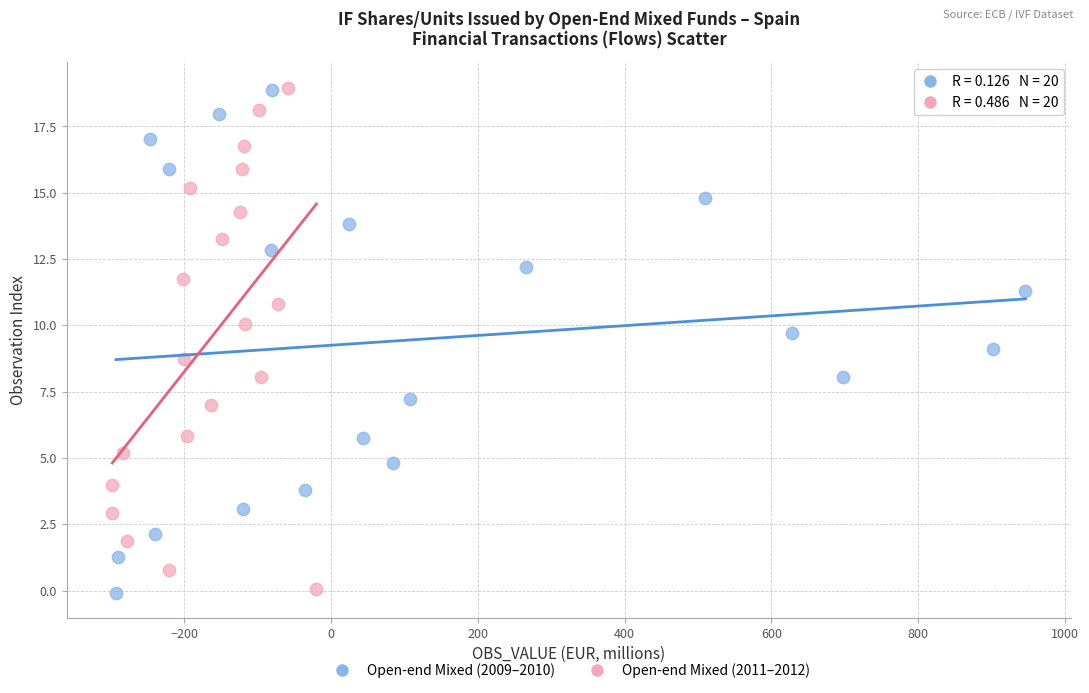

What are all the series names shown in the legend?

Open-end Mixed (2009–2010), Open-end Mixed (2011–2012)